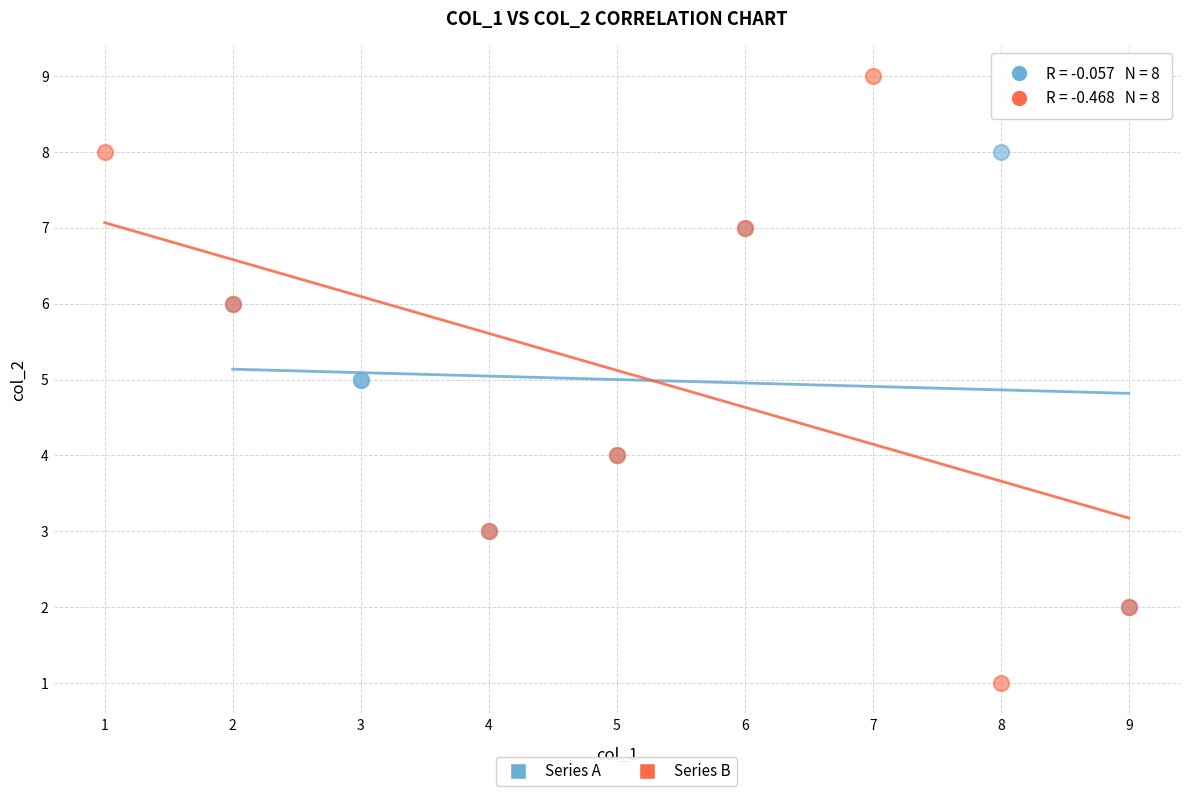

Which series reaches the maximum Y coordinate?

Series B